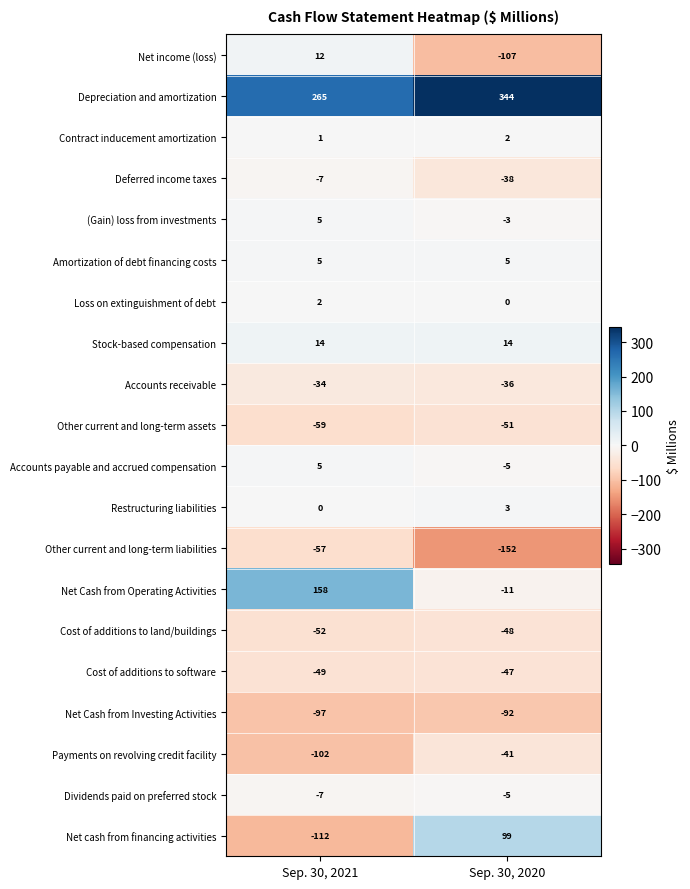

What is the difference between the maximum and minimum values in the Depreciation and amortization series?

79